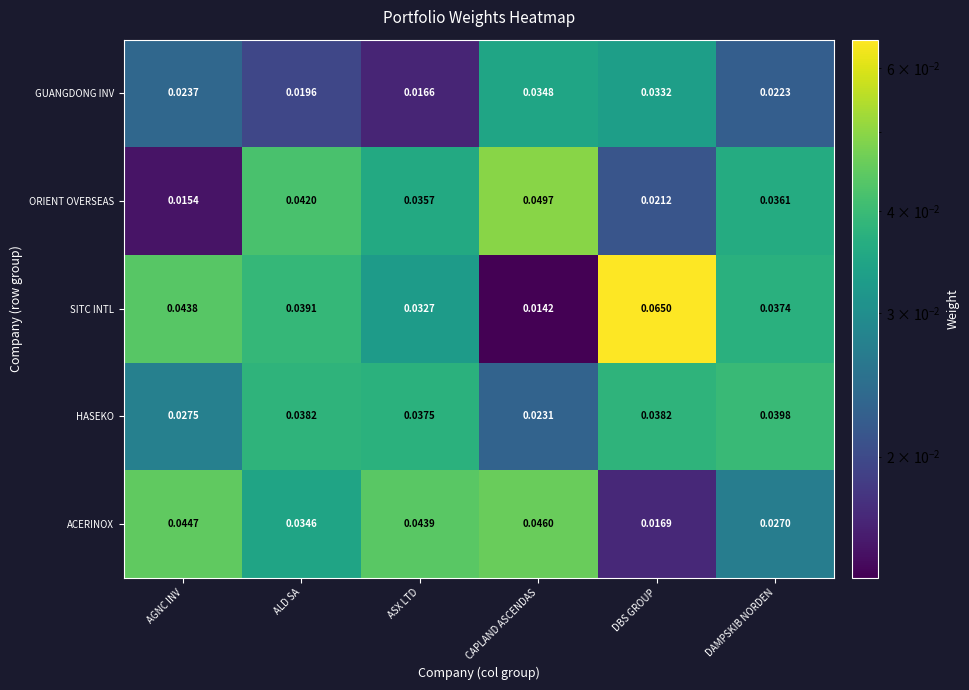

Which series changed the most between CAPLAND ASCENDAS and DBS GROUP?

SITC INTL